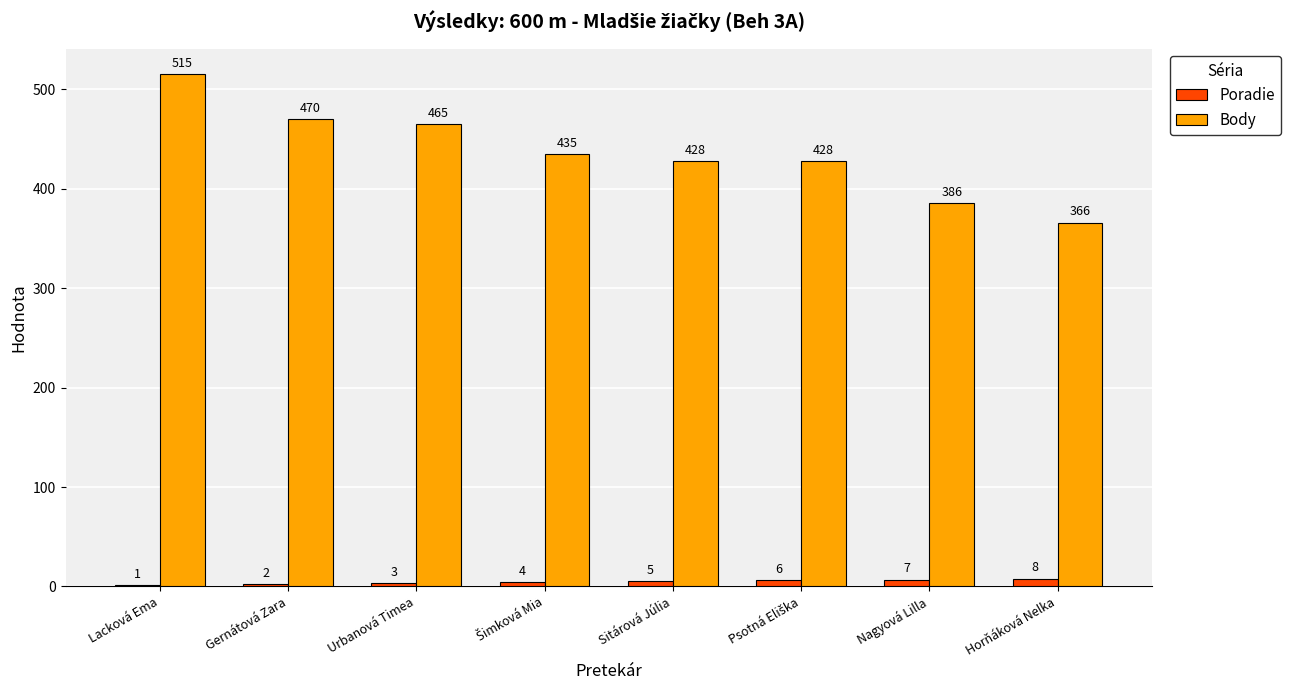

What is the highest value of the Poradie series?

8